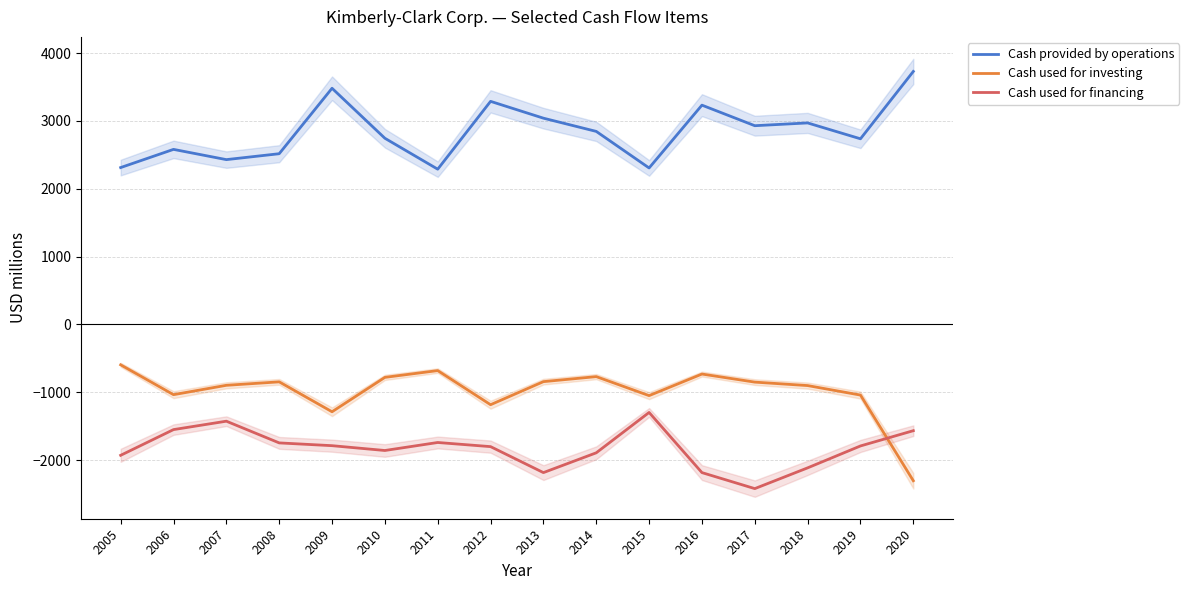

What are all the series names shown in the legend?

Cash provided by operations, Cash used for investing, Cash used for financing